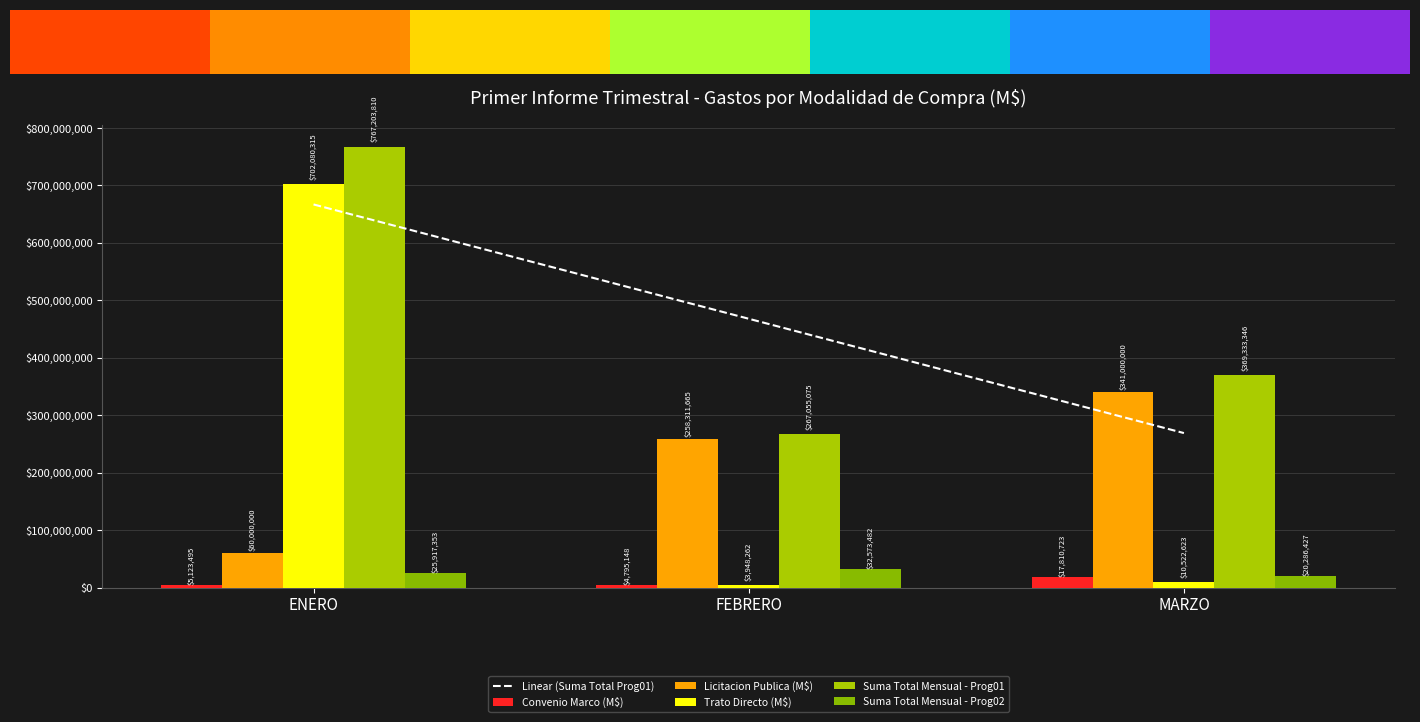

Rank the categories by Trato Directo (M$) value from lowest to highest.

FEBRERO, MARZO, ENERO